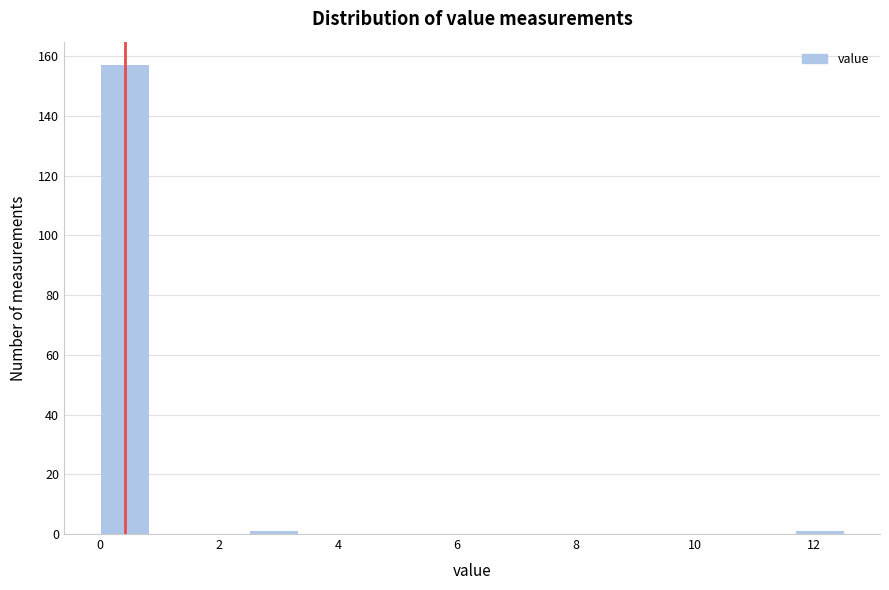

What is the height of the bar covering 0.0 to 0.8 on the x-axis? Neither the bar edges nor the heights are printed on the chart, so give them approximately, as read against the axes.

158